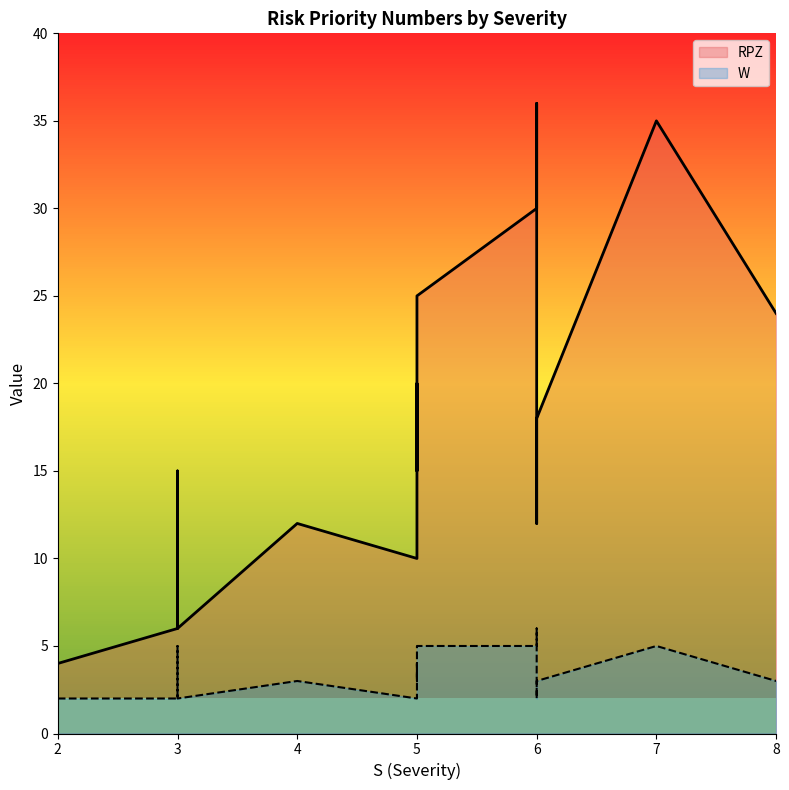

What is the total value across all series at 5?

12